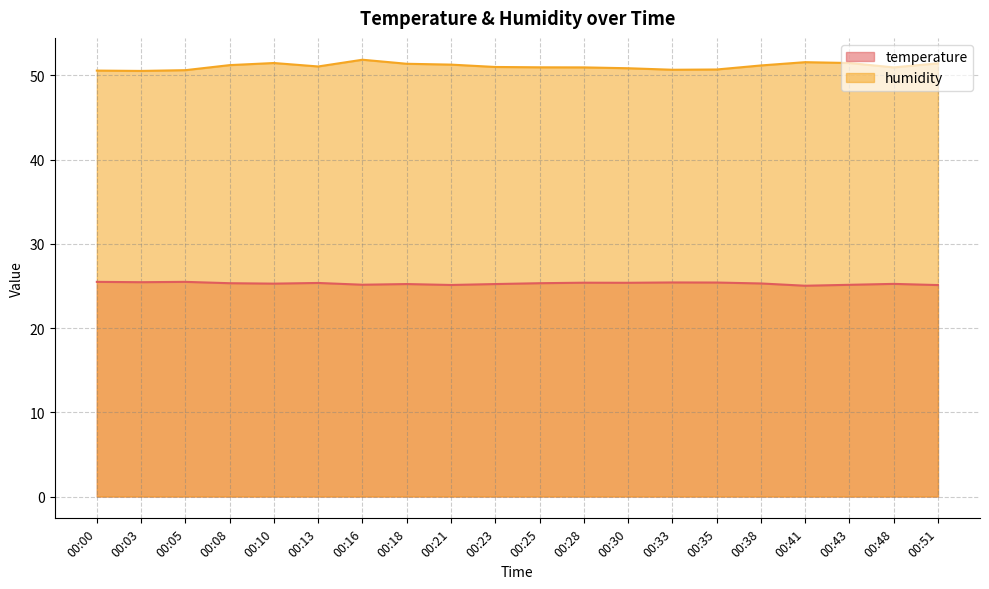

What is the maximum value for temperature?

25.5